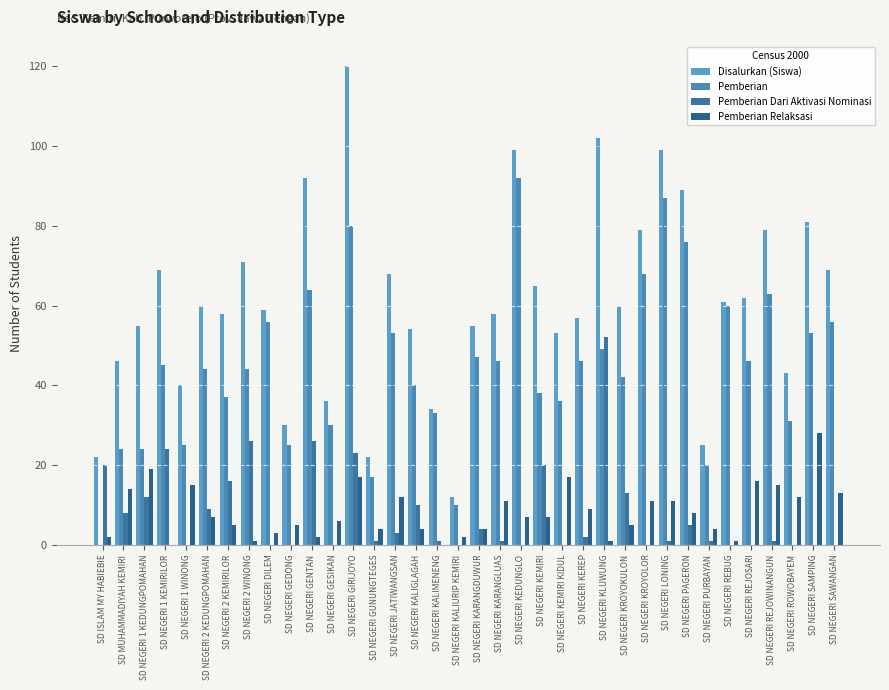

At which category is the sum across all series the highest?

SD NEGERI GIRIJOYO